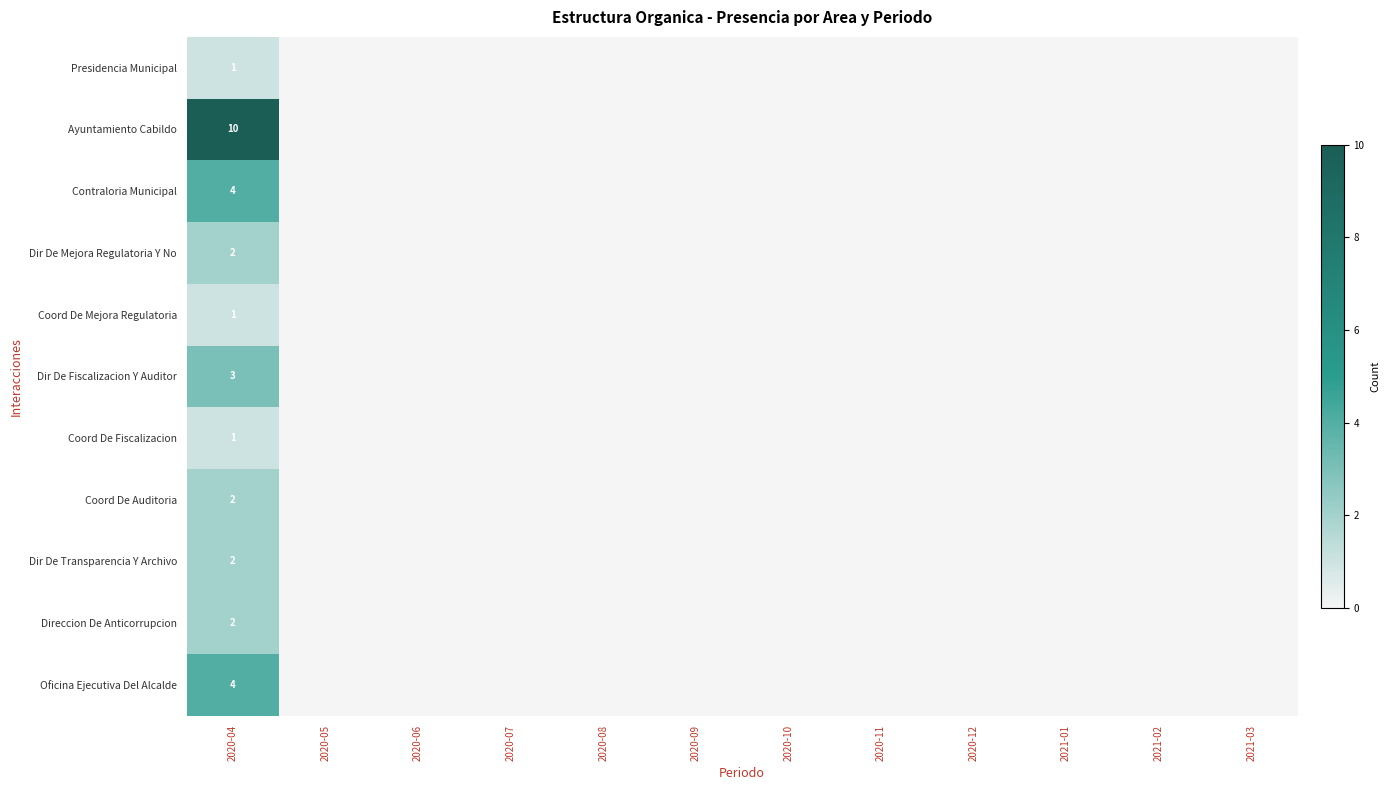

Count the number of data series in this chart.

11